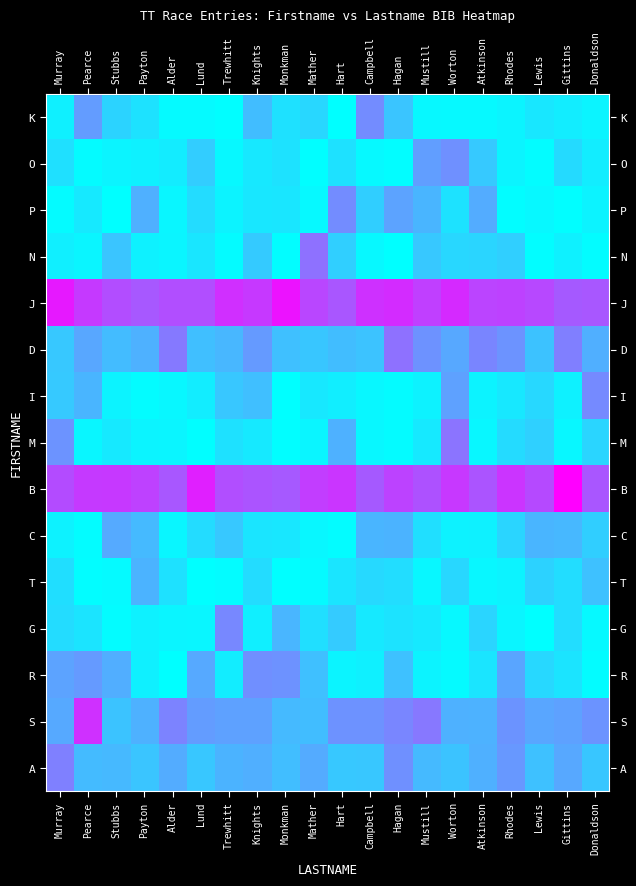

Count the number of data series in this chart.

15